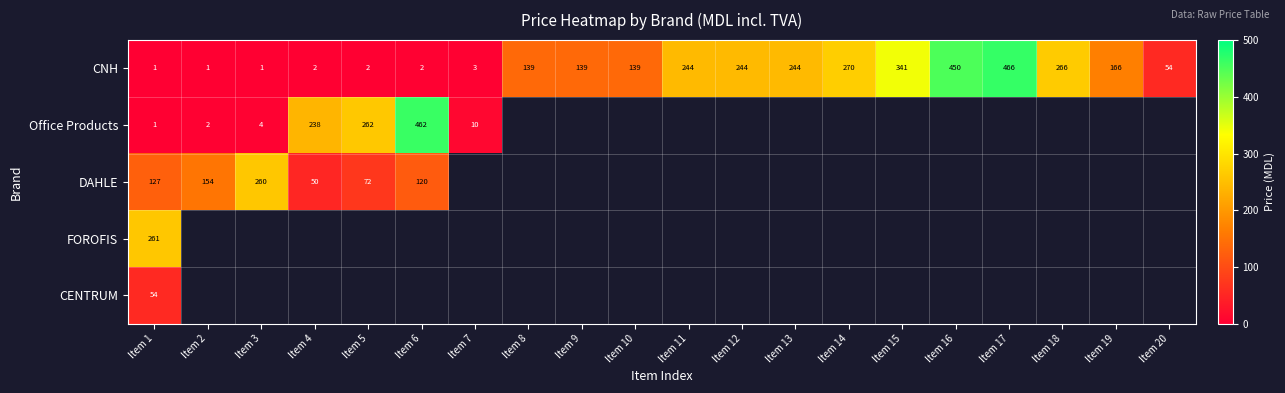

How many distinct data groups are displayed?

5